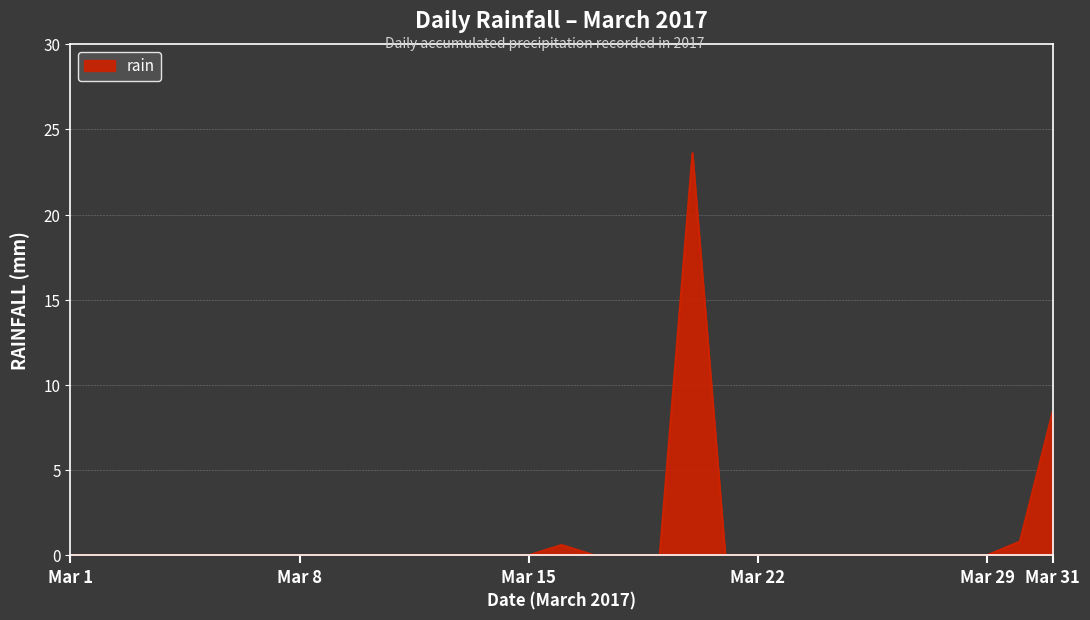

True or false: there are more than 0 points higher than both neighbors.

True